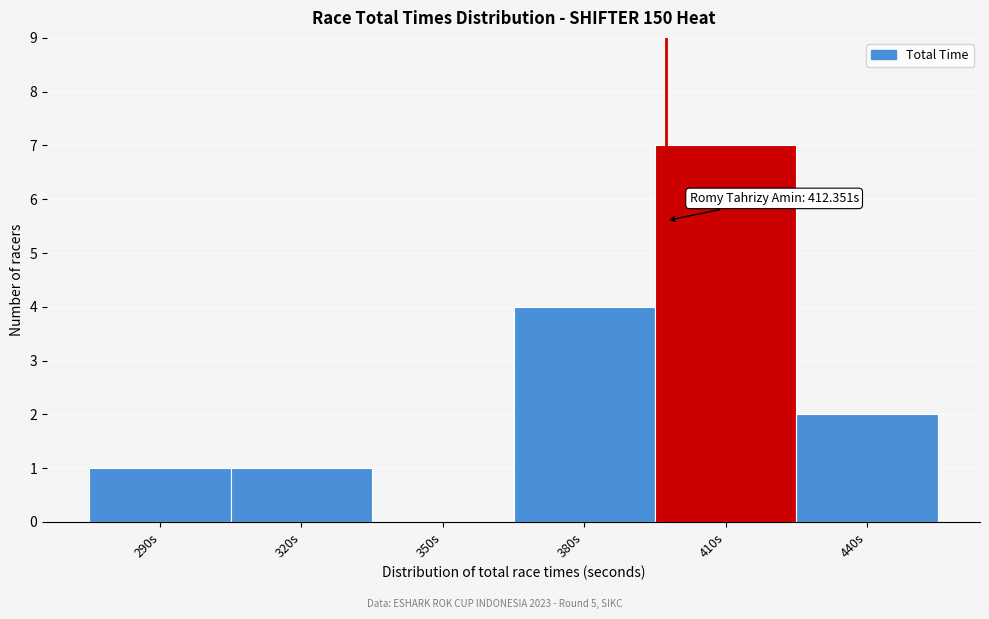

Reading left to right, list all the values displayed in this chart.

290s=1	320s=1	350s=0	380s=4	410s=7	440s=2